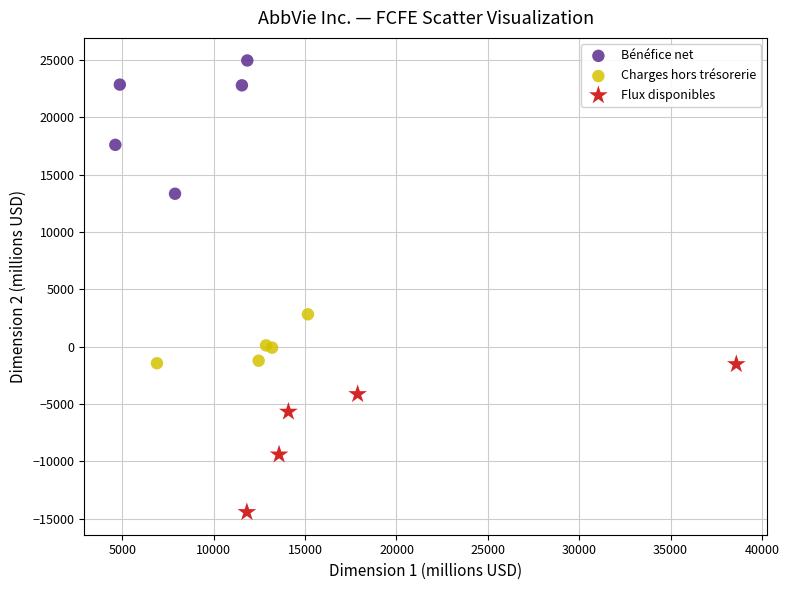

Which series reaches the minimum Y coordinate?

Flux disponibles